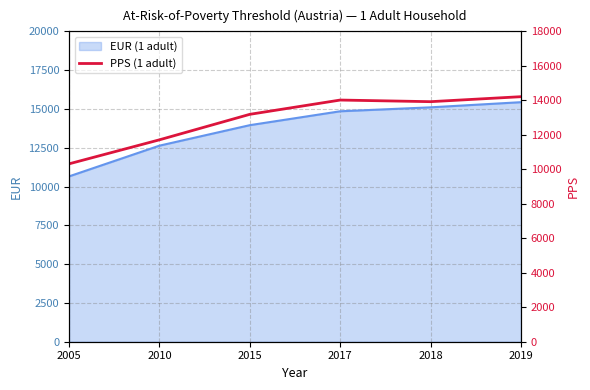

What is the lowest value of the EUR (1 adult) series?

10655